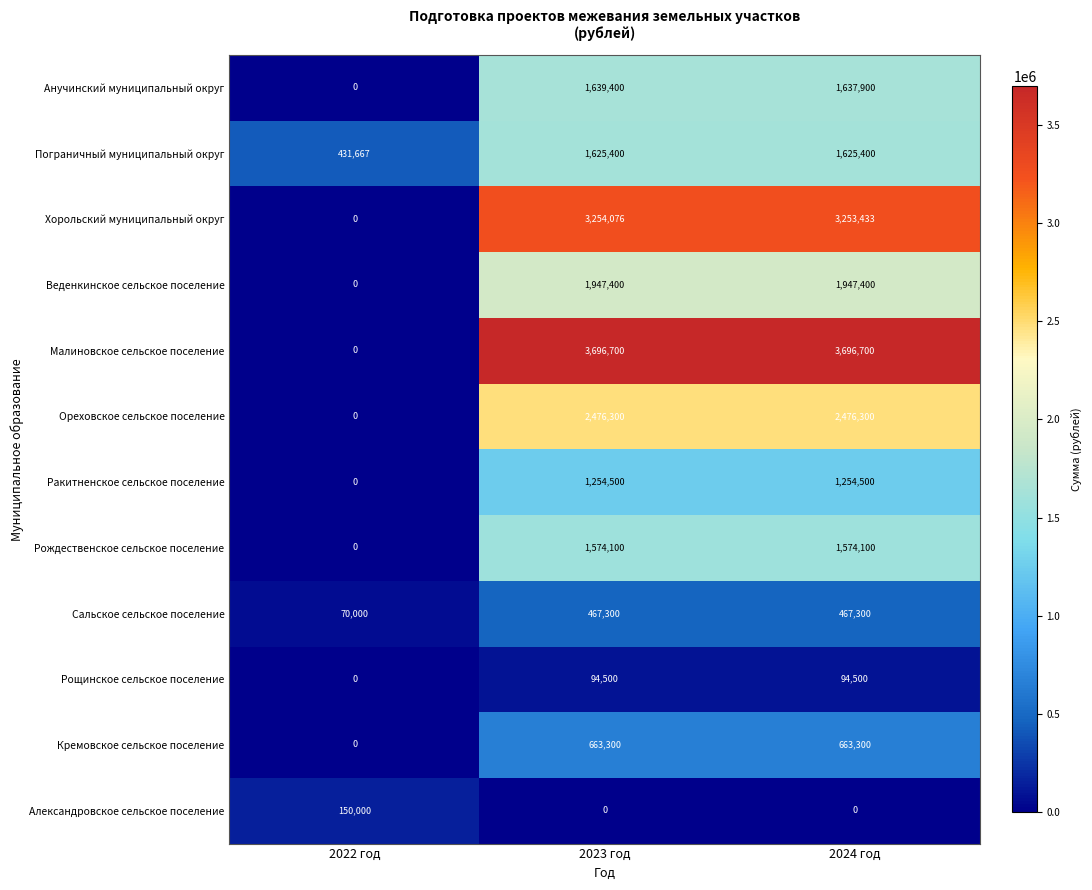

Read the Анучинский муниципальный округ value at 2023 год, to the nearest 50.

1639400